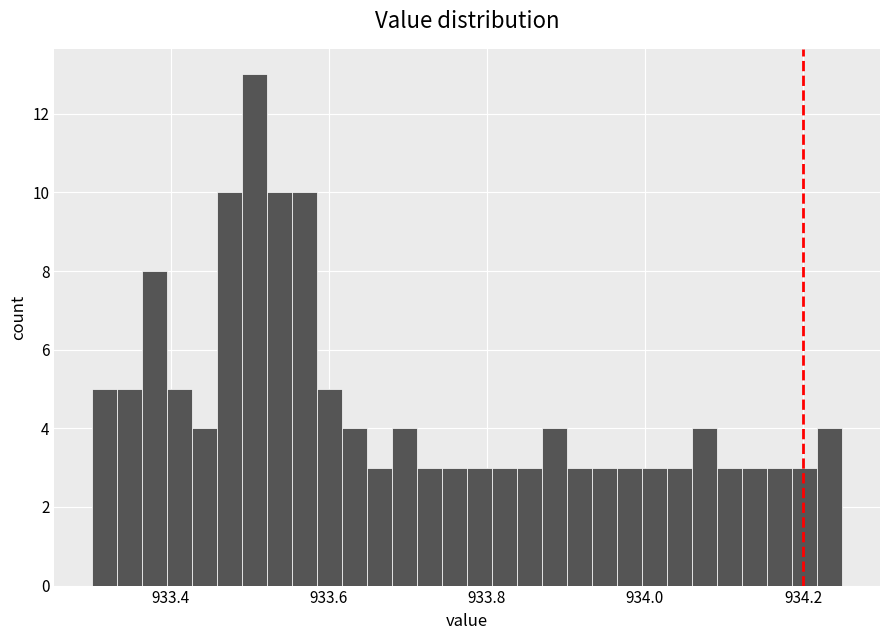

Read against the x-axis, roughly where is the centre of the tallest bar?

933.50